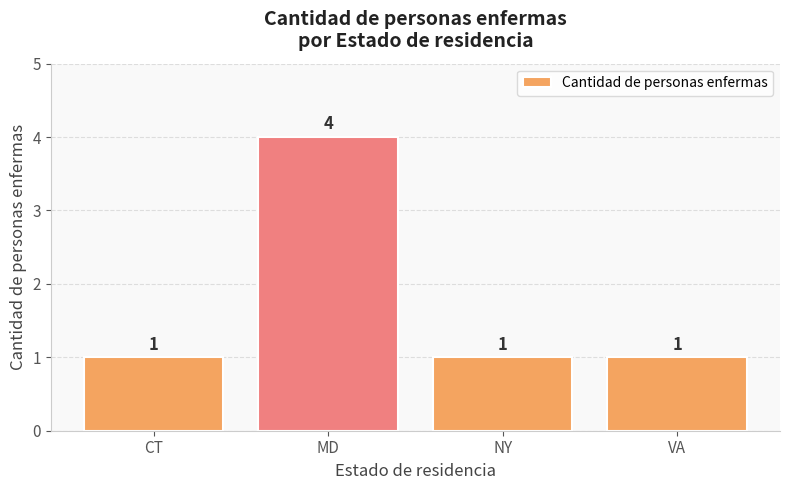

Approximately how many times larger is the value at VA compared to NY?

1.0